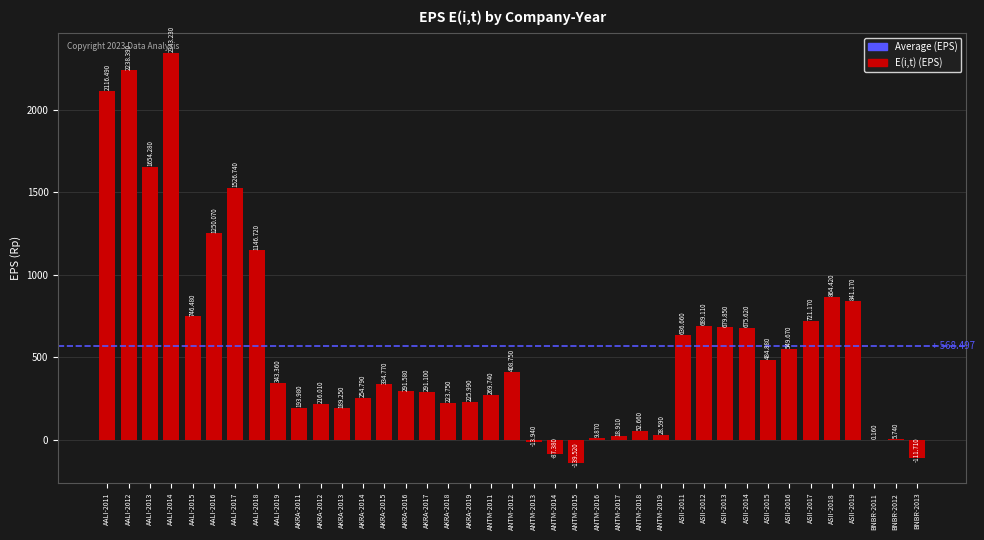

List the labels in order of value, smallest first.

ANTM-2015, BNBR-2013, ANTM-2014, ANTM-2013, BNBR-2011, BNBR-2012, ANTM-2016, ANTM-2017, ANTM-2019, ANTM-2018, AKRA-2013, AKRA-2011, AKRA-2012, AKRA-2018, AKRA-2019, AKRA-2014, ANTM-2011, AKRA-2017, AKRA-2016, AKRA-2015, AALI-2019, ANTM-2012, ASII-2015, ASII-2016, ASII-2011, ASII-2014, ASII-2013, ASII-2012, ASII-2017, AALI-2015, ASII-2019, ASII-2018, AALI-2018, AALI-2016, AALI-2017, AALI-2013, AALI-2011, AALI-2012, AALI-2014